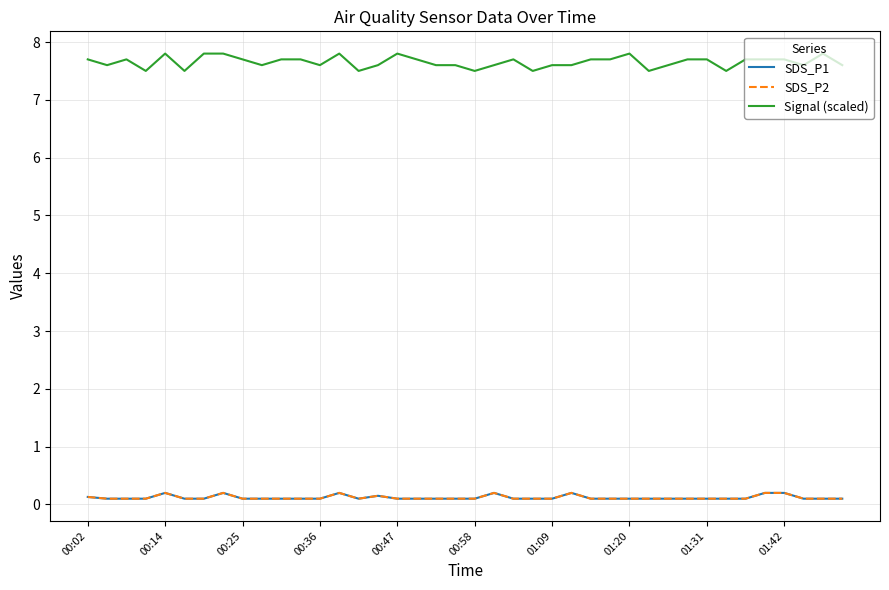

Does the chart have visible grid lines?

Yes